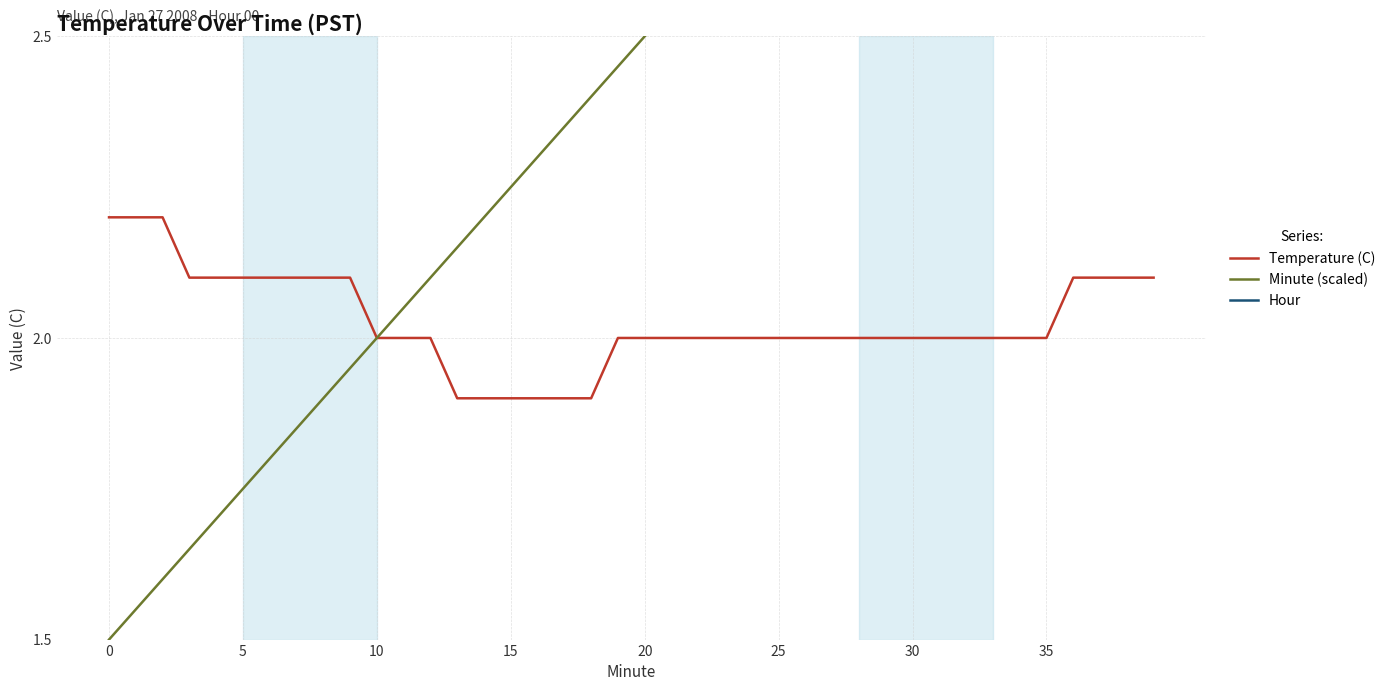

True or false: Temperature (C) and Hour intersect in this chart.

False